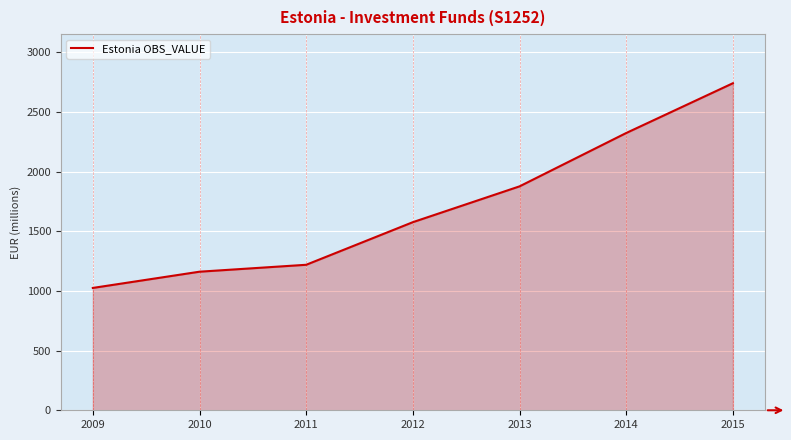

Rank the categories by value from lowest to highest.

2009, 2010, 2011, 2012, 2013, 2014, 2015